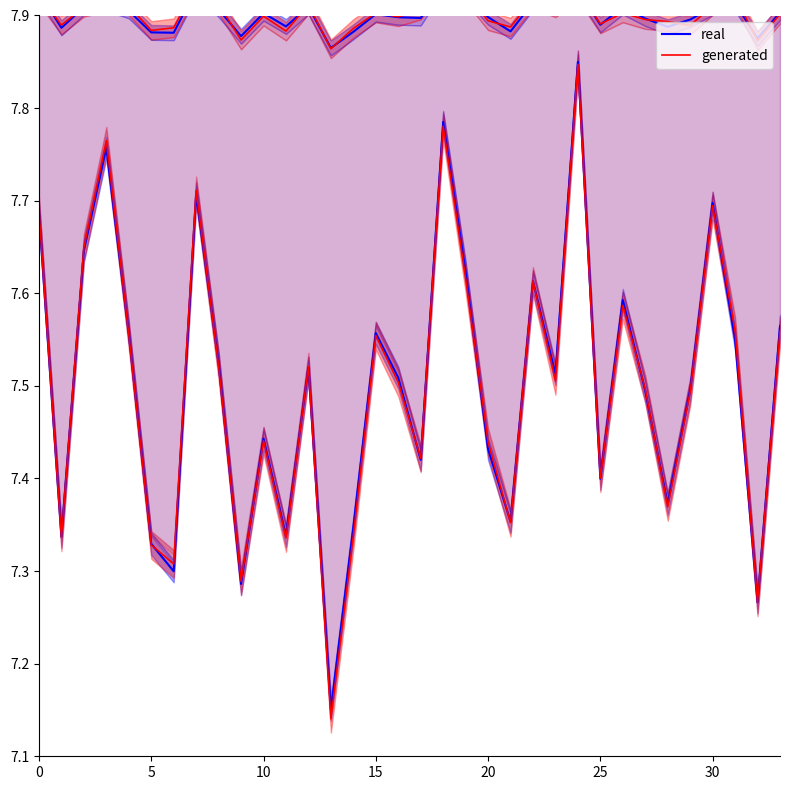

What value does the generated series have at 21?

7.4